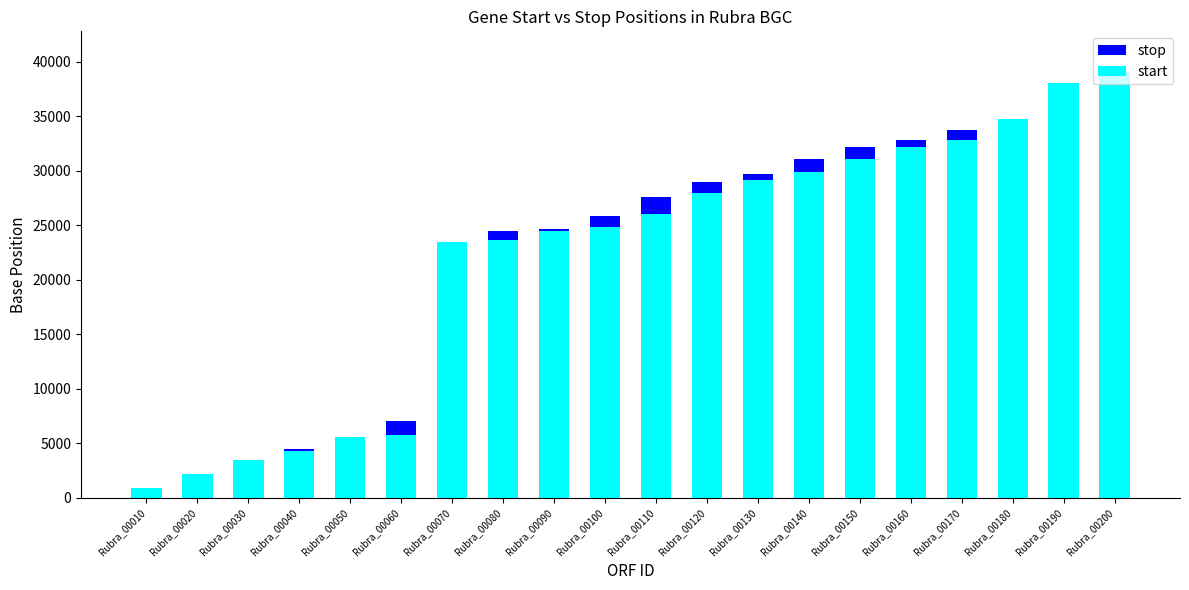

Rank the series at Rubra_00010 from lowest to highest value.

stop, start